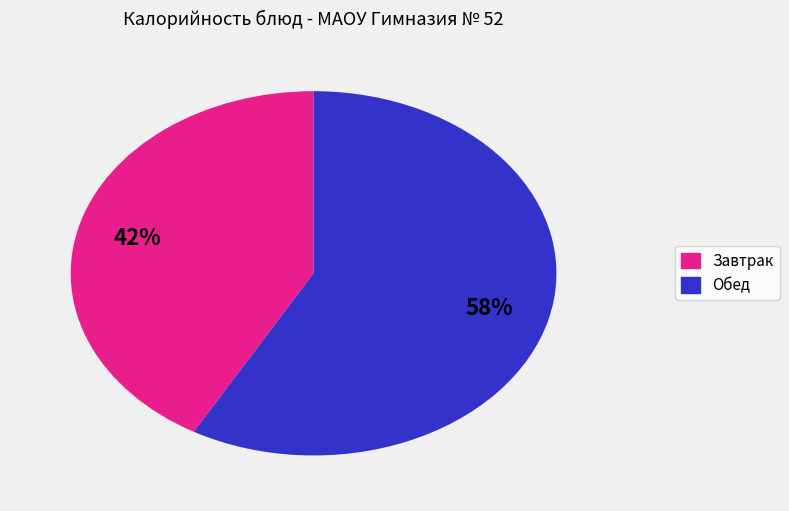

Does any single category account for the majority?

Yes